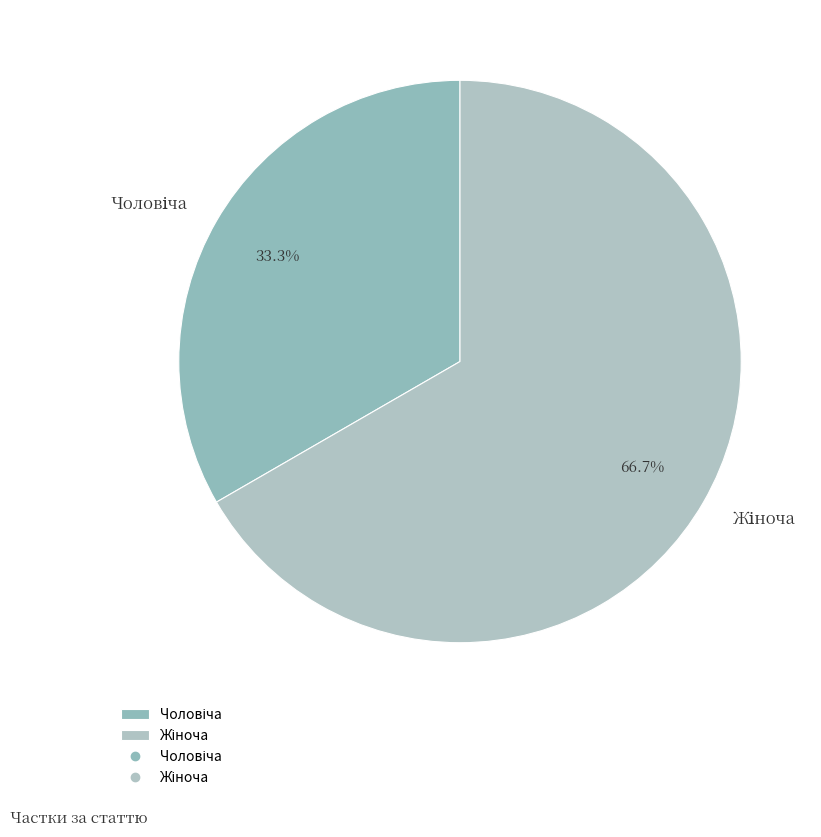

Is there a majority slice in this chart?

Yes